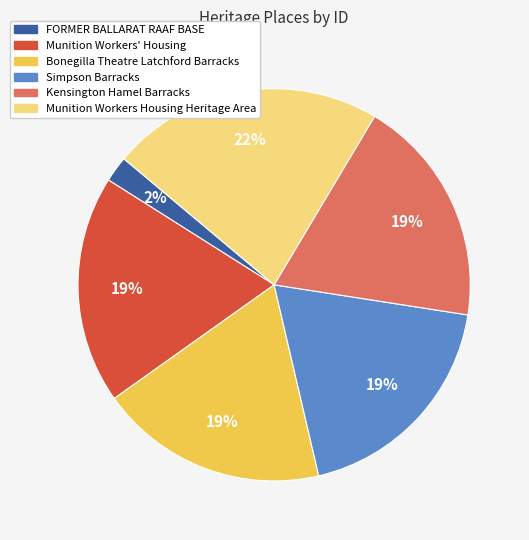

Is the sum of FORMER BALLARAT RAAF BASE and Kensington Hamel Barracks greater than half?

No